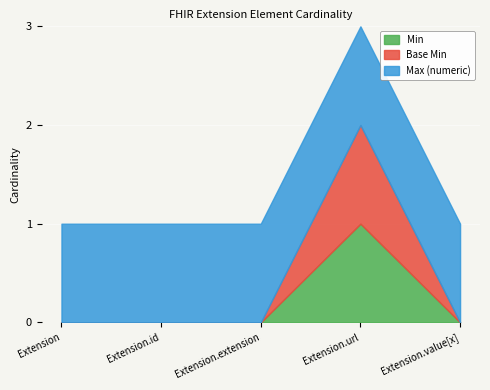

How many lines are shown in the chart?

3